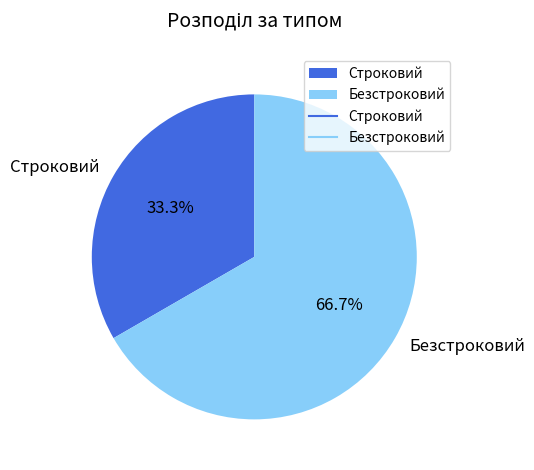

Which category has the smallest portion of the pie?

Строковий